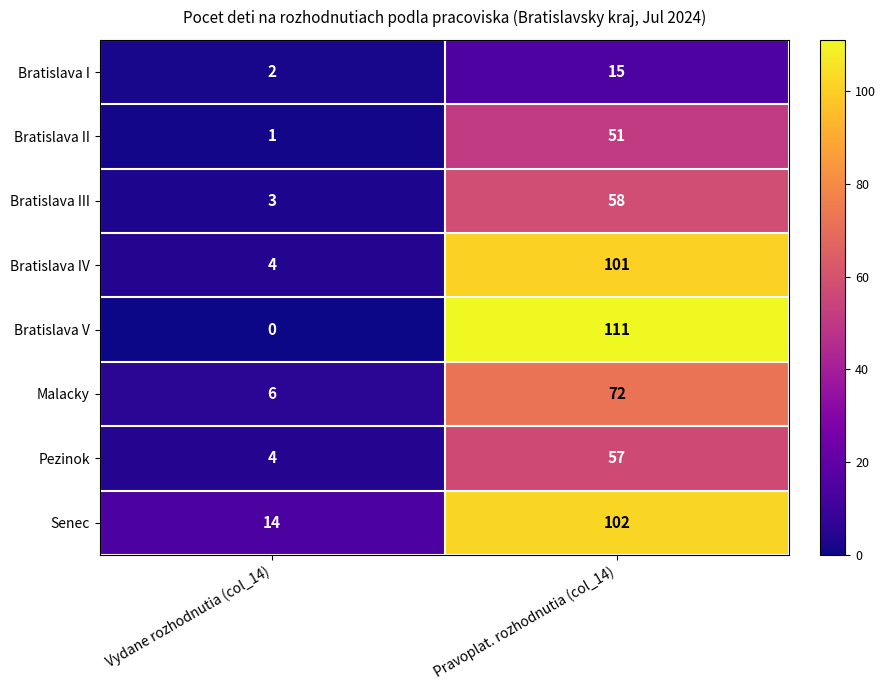

What is the average value of the Bratislava II series?

26